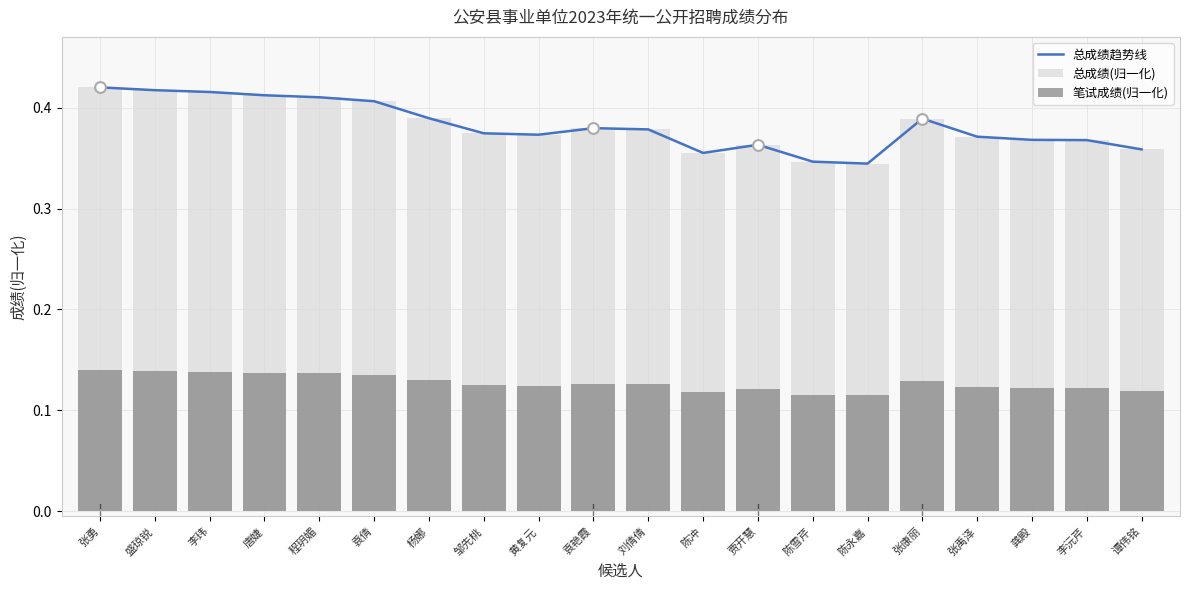

What is the total value across all series at 陈冲?

0.8